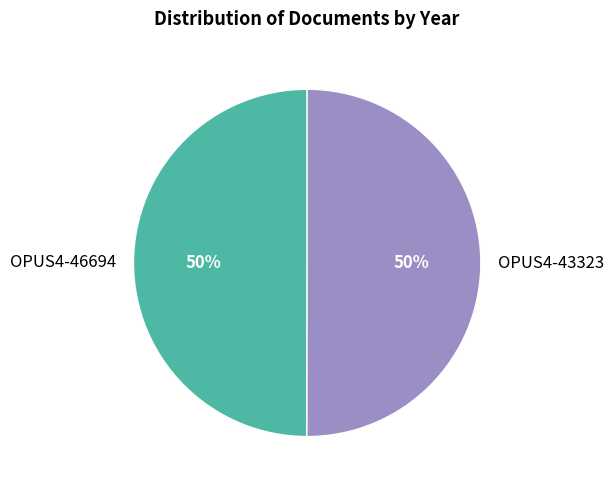

Count the number of slices in the pie.

2